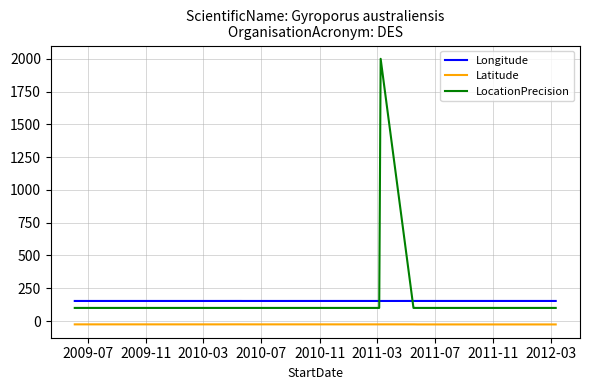

List the series in order of their peak value, highest first.

LocationPrecision, Longitude, Latitude